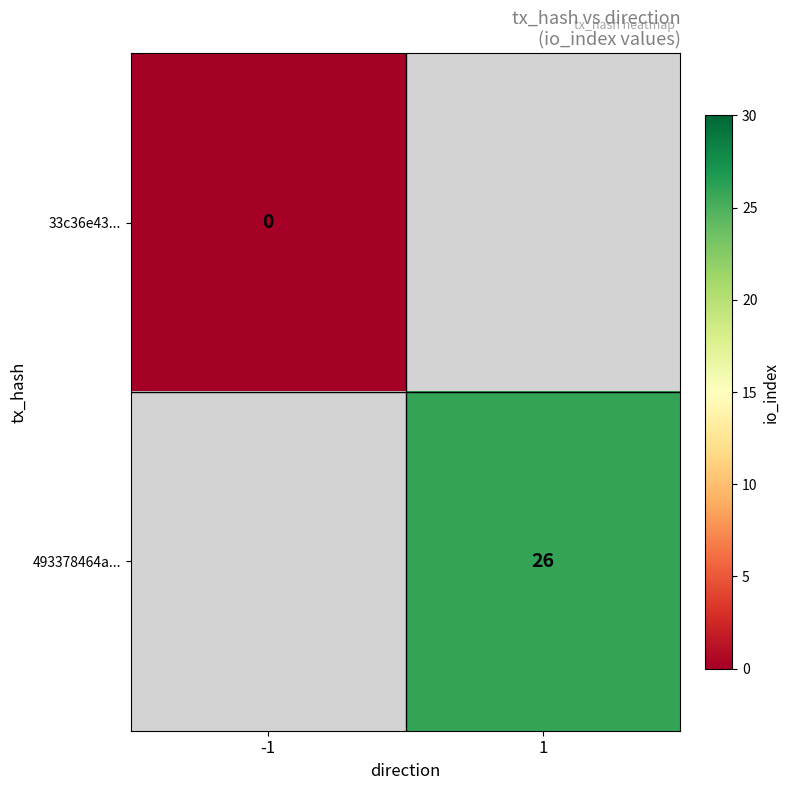

Between 1 and -1, which is larger?

-1